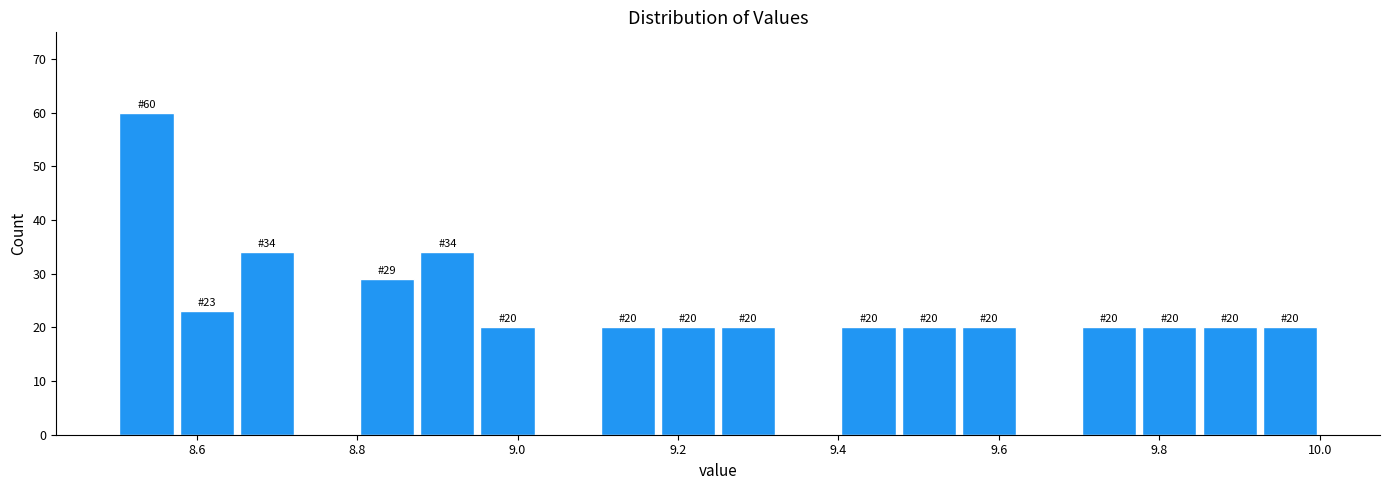

Read against the x-axis, roughly where is the centre of the tallest bar?

8.54